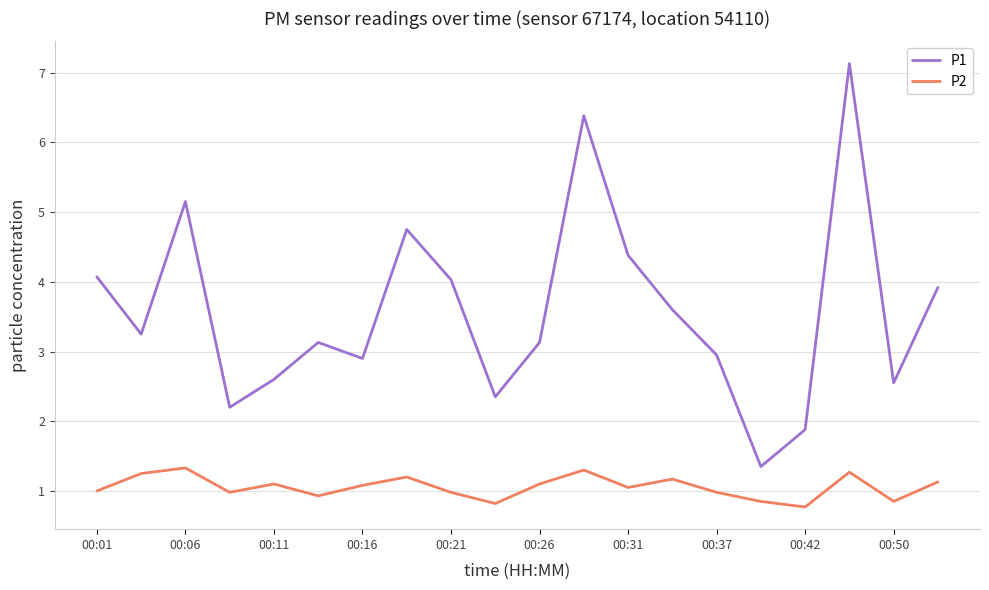

List the series in order of their overall mean, highest first.

P1, P2